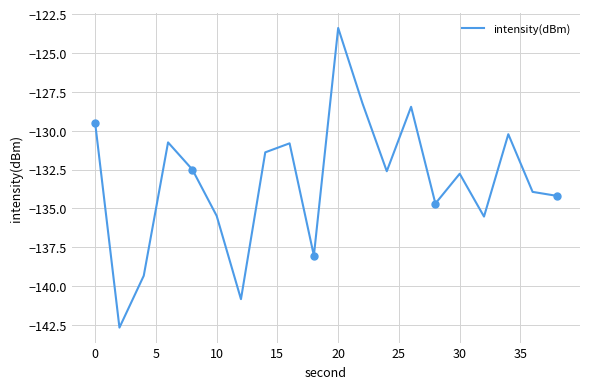

At which label does intensity(dBm) reach its peak?

20